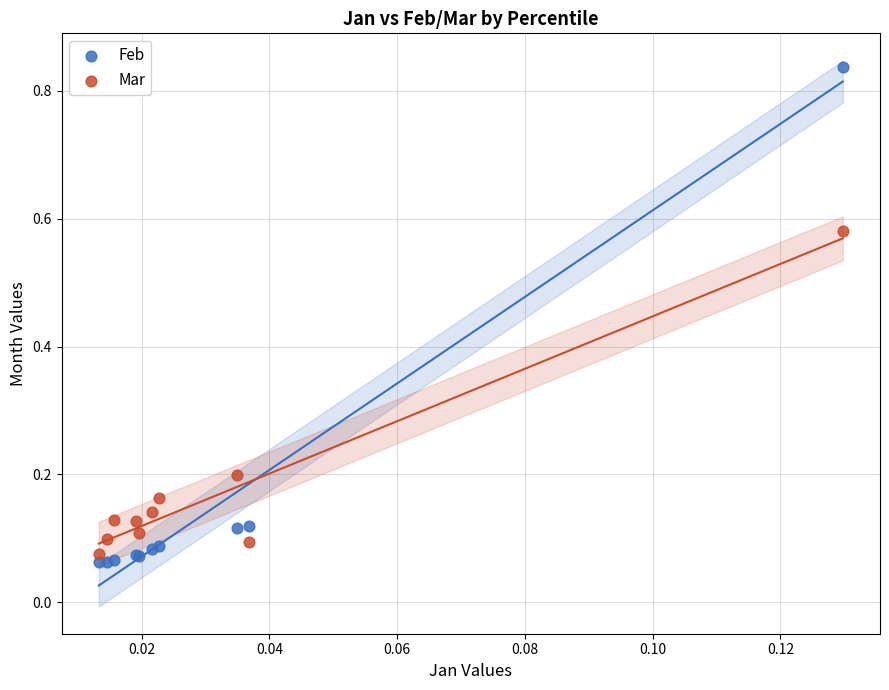

What are all the series names shown in the legend?

Feb, Mar